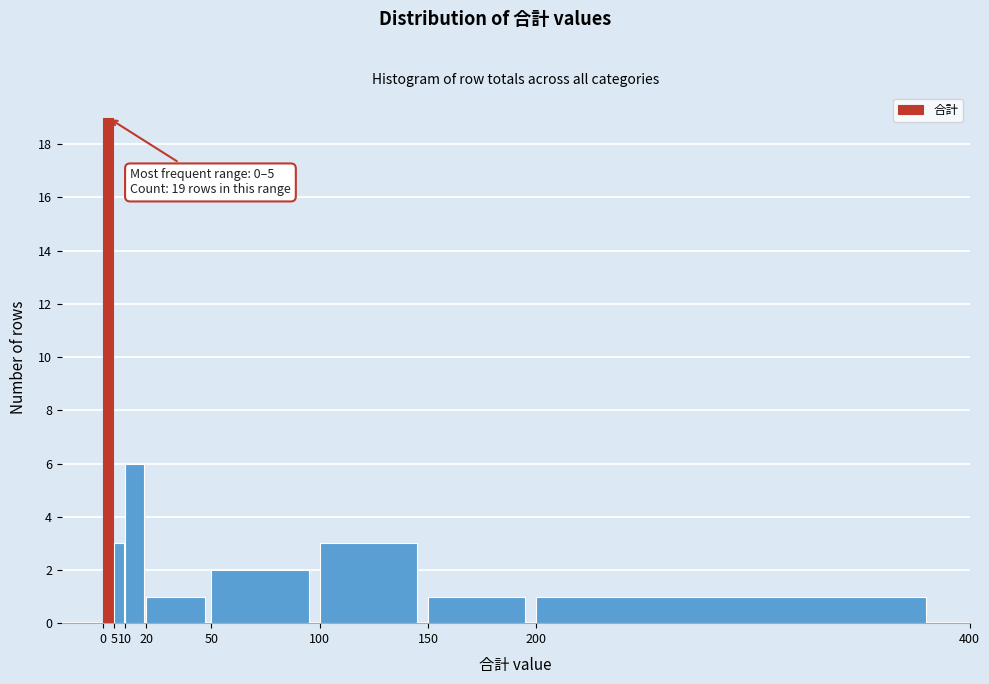

Which range on the x-axis has the tallest bar?

0 to 5